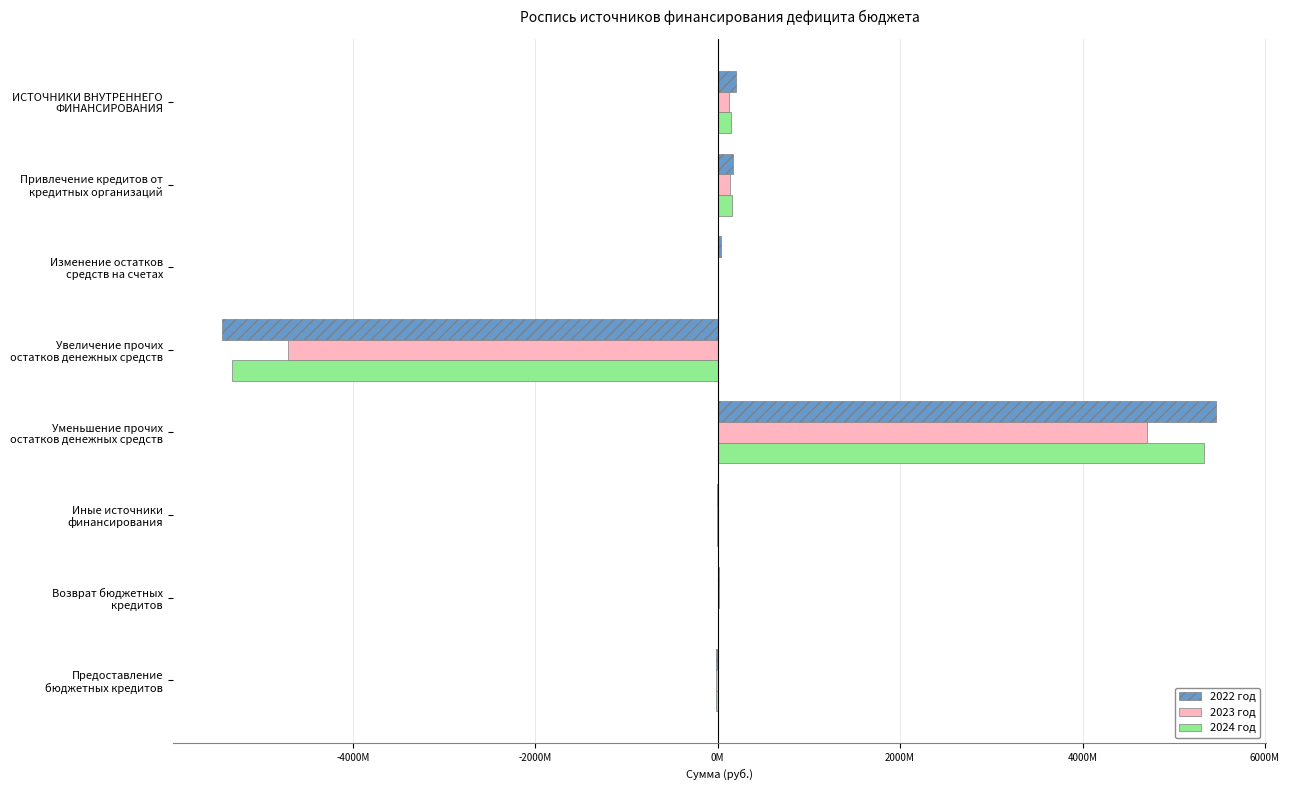

What are all the series names shown in the legend?

2022 год, 2023 год, 2024 год